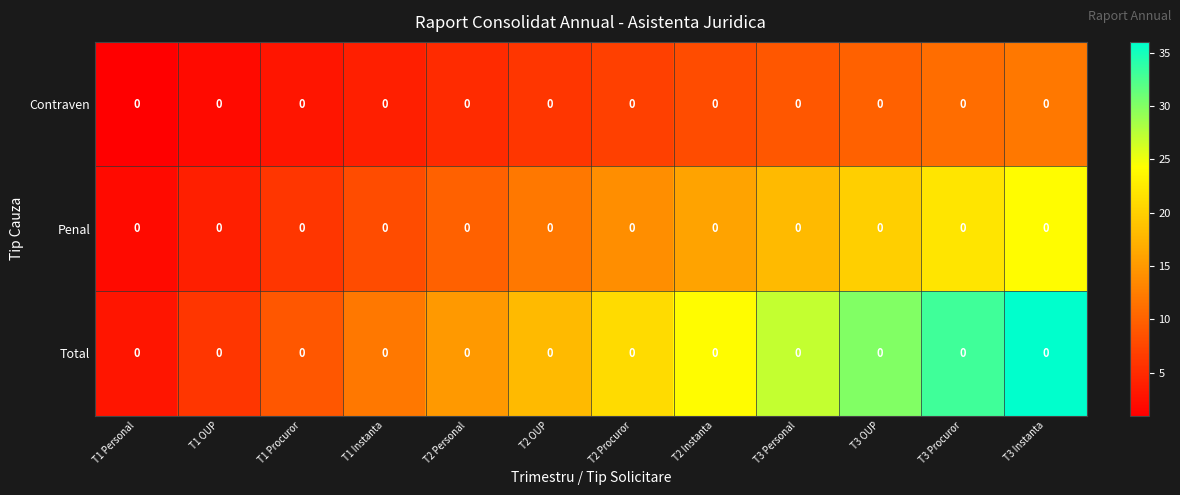

What is the sum of the Penal values at T1 Personal and T3 Procuror?

24